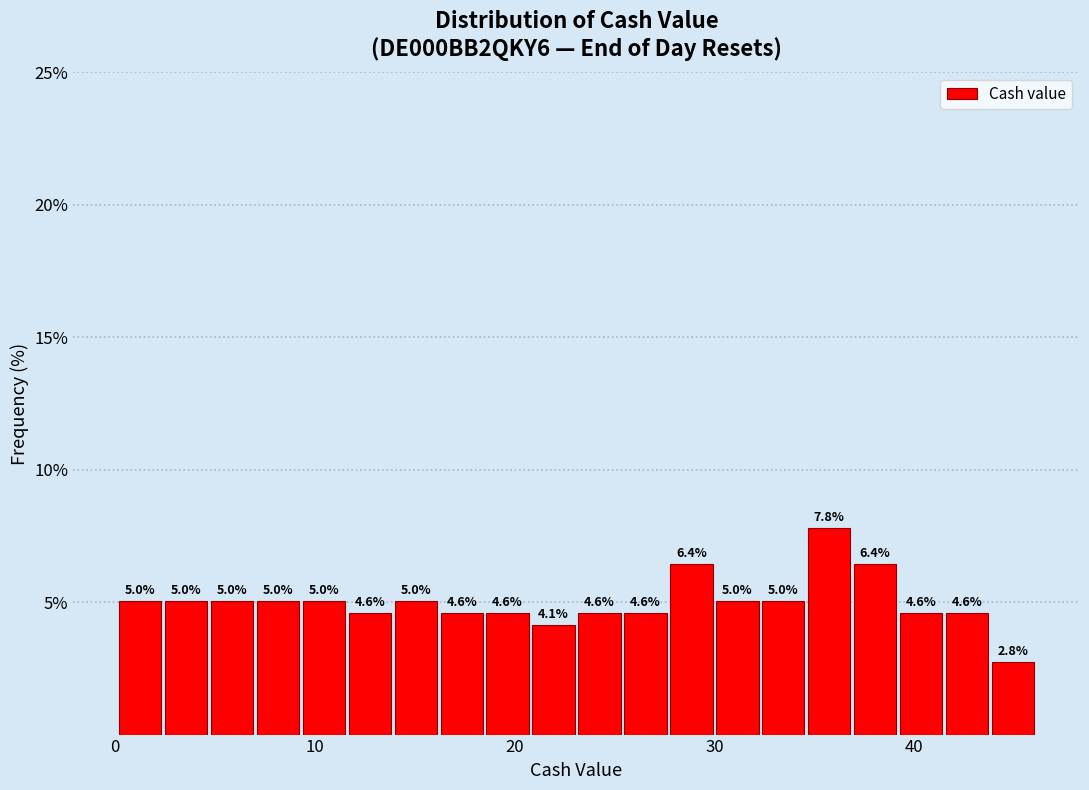

Read against the x-axis, roughly where is the centre of the tallest bar?

36